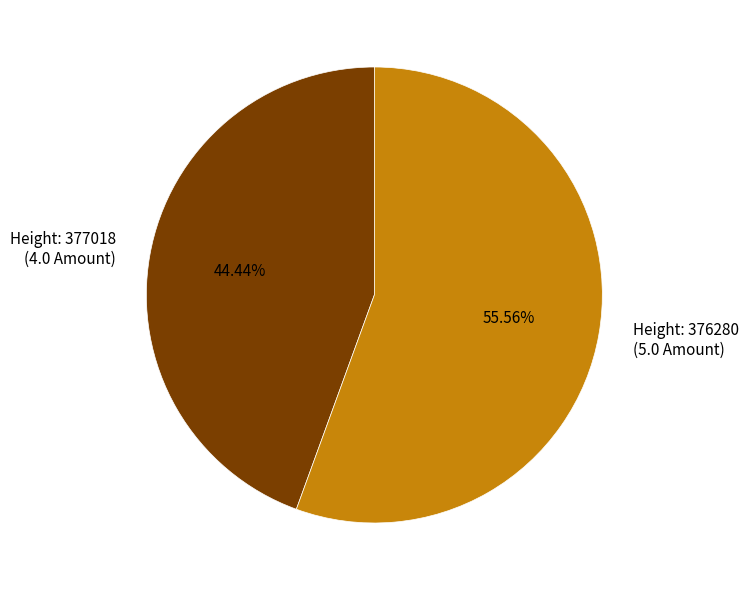

Rank the categories by value from highest to lowest.

Height: 376280 (5.0 Amount), Height: 377018 (4.0 Amount)